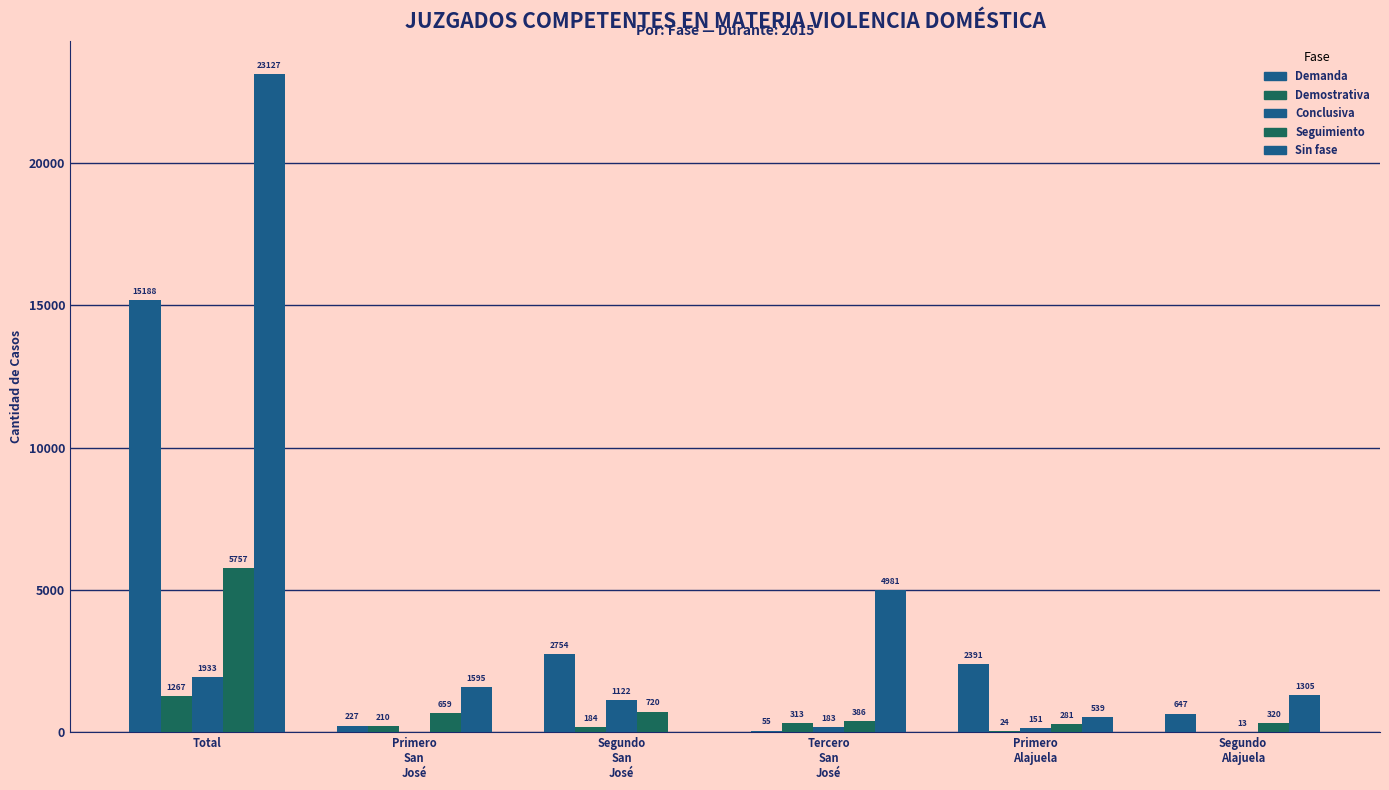

Count the number of data series in this chart.

5